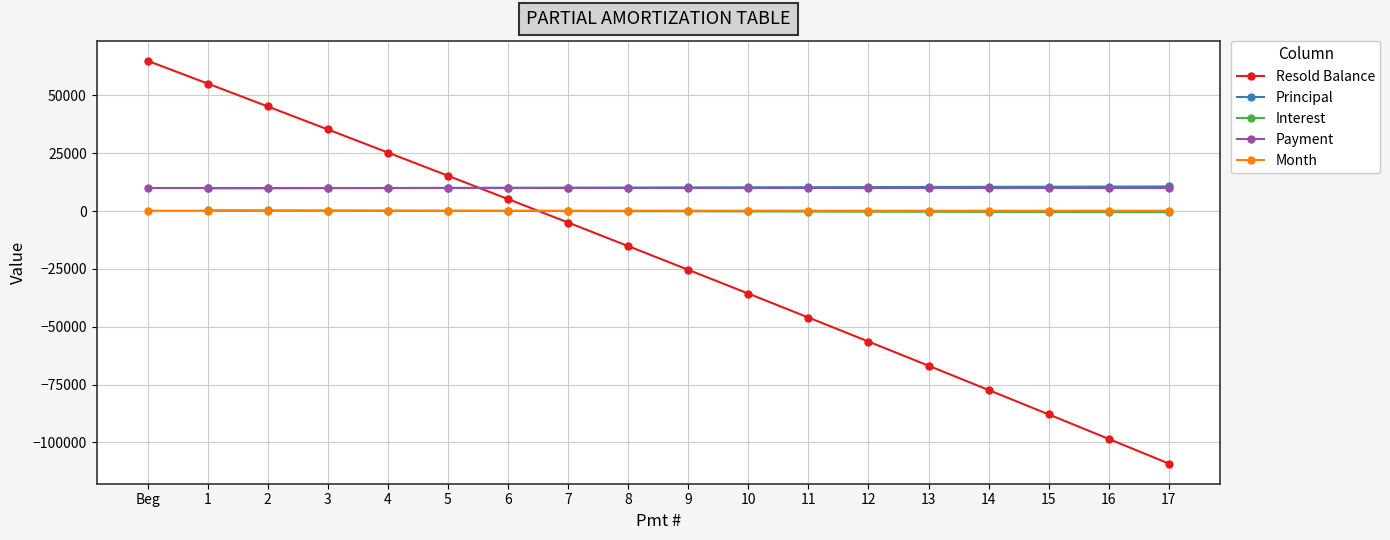

How many values in Pmt_num are below zero?

11